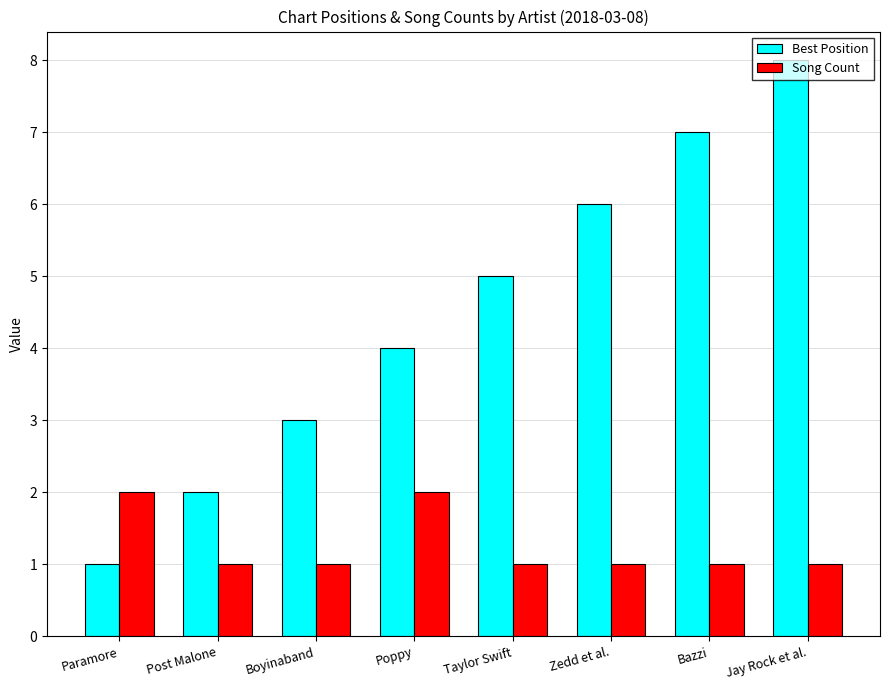

Is it true that Song Count equals 0 at Bazzi?

False